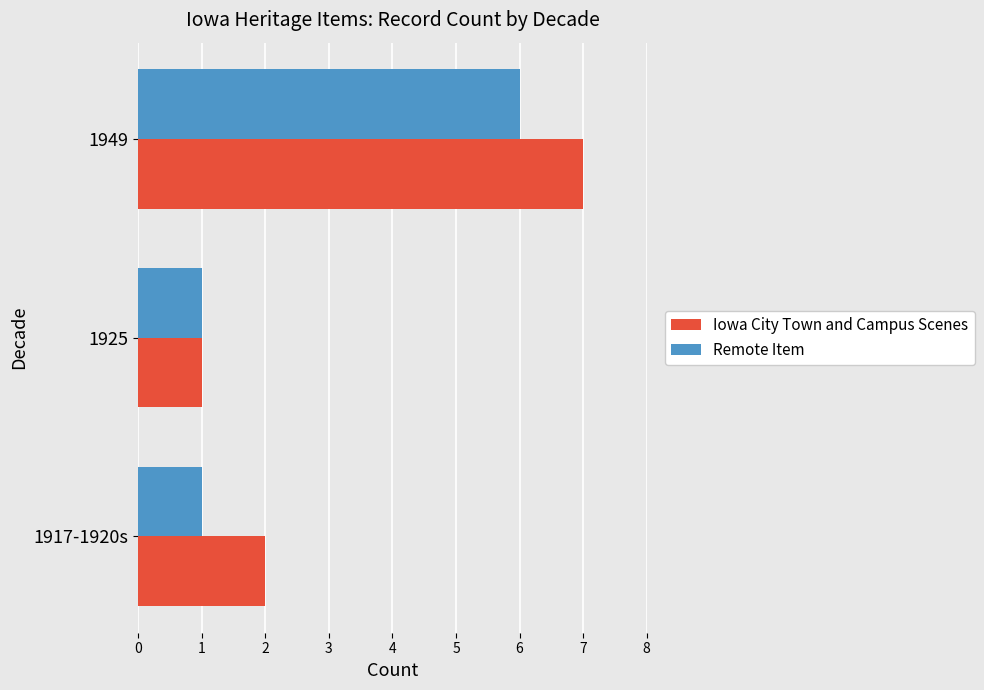

Which category has the lowest value in the Iowa City Town and Campus Scenes series?

1925